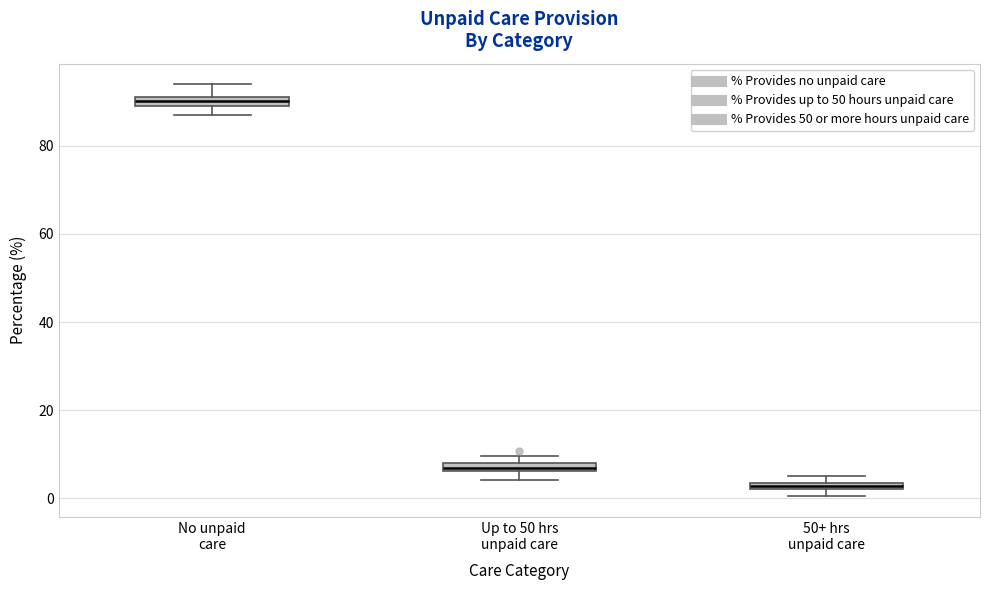

Where is the lower edge of the box for 50+ hrs unpaid care on the y-axis? The values are not printed on the chart, so give them approximately, as read against the axis.

2